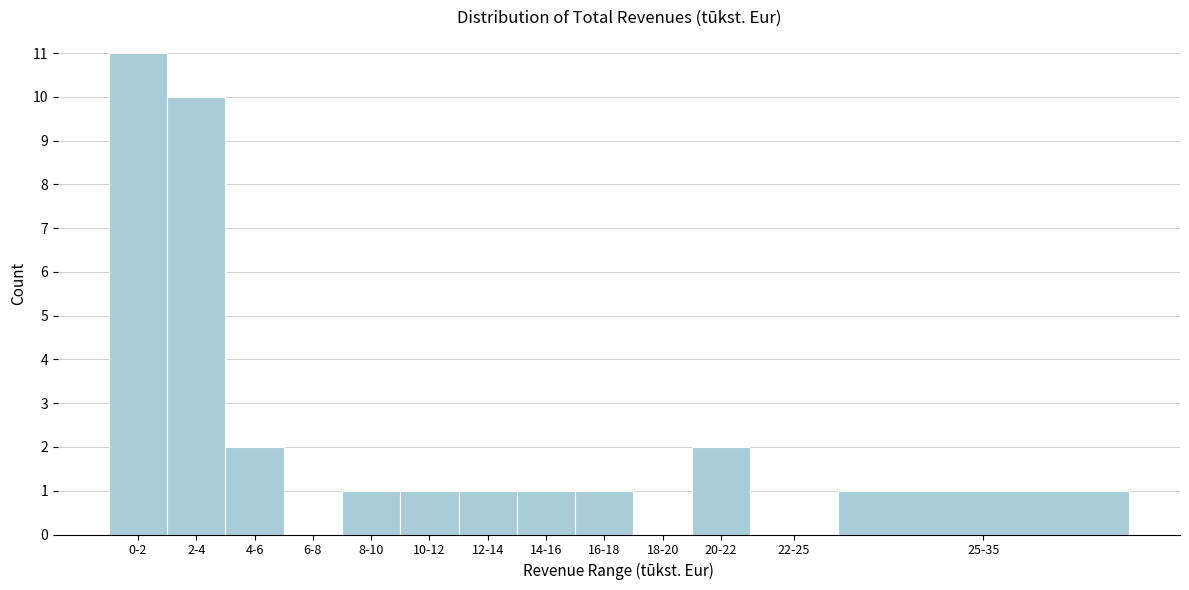

Reading left to right, list all the values displayed in this chart.

0-2=11	2-4=10	4-6=2	6-8=0	8-10=1	10-12=1	12-14=1	14-16=1	16-18=1	18-20=0	20-22=2	22-25=0	25-35=1